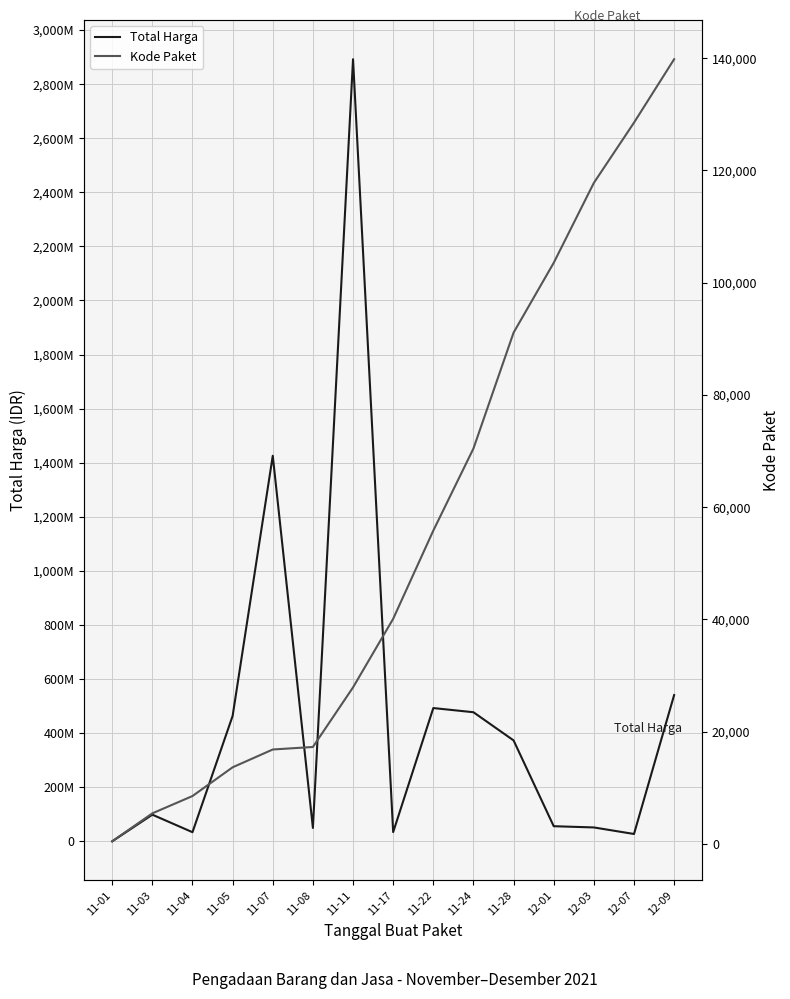

The Total Harga series shows 133006 at 11-01. True or false?

False